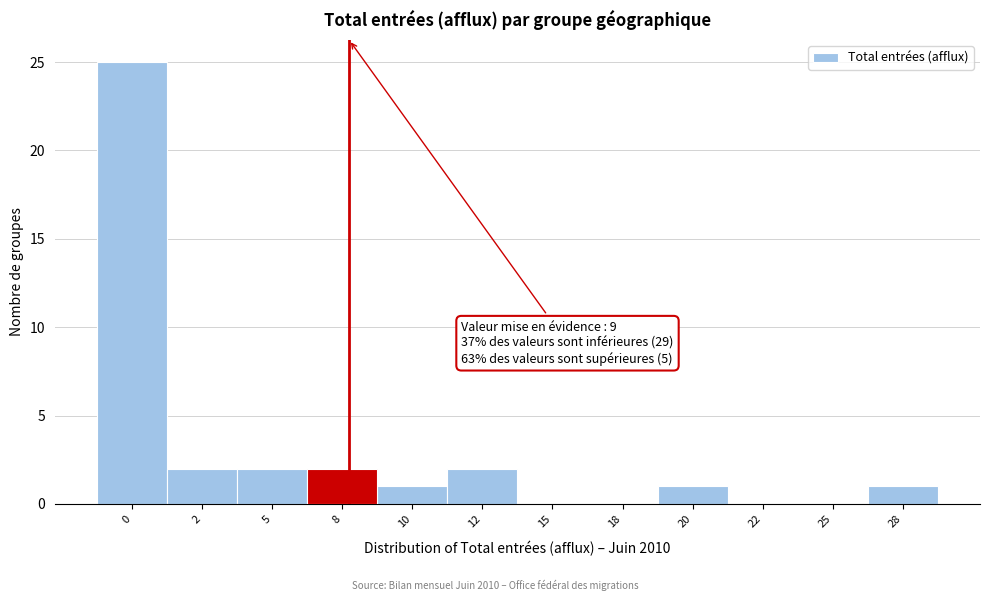

Reading left to right, list all the values displayed in this chart.

0=25	2=2	5=2	8=2	10=1	12=2	15=0	18=0	20=1	22=0	25=0	28=1